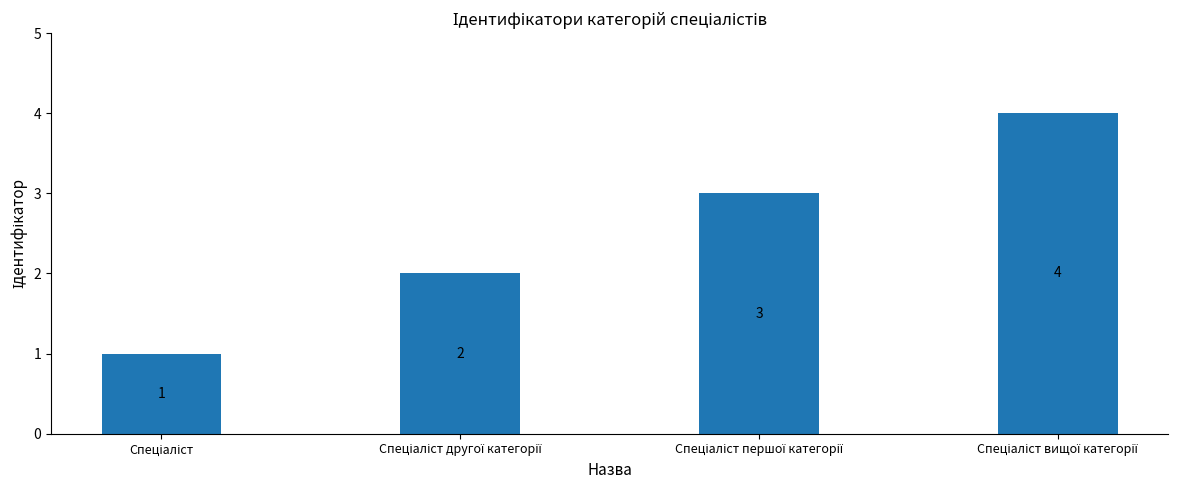

What is the greatest value displayed?

4